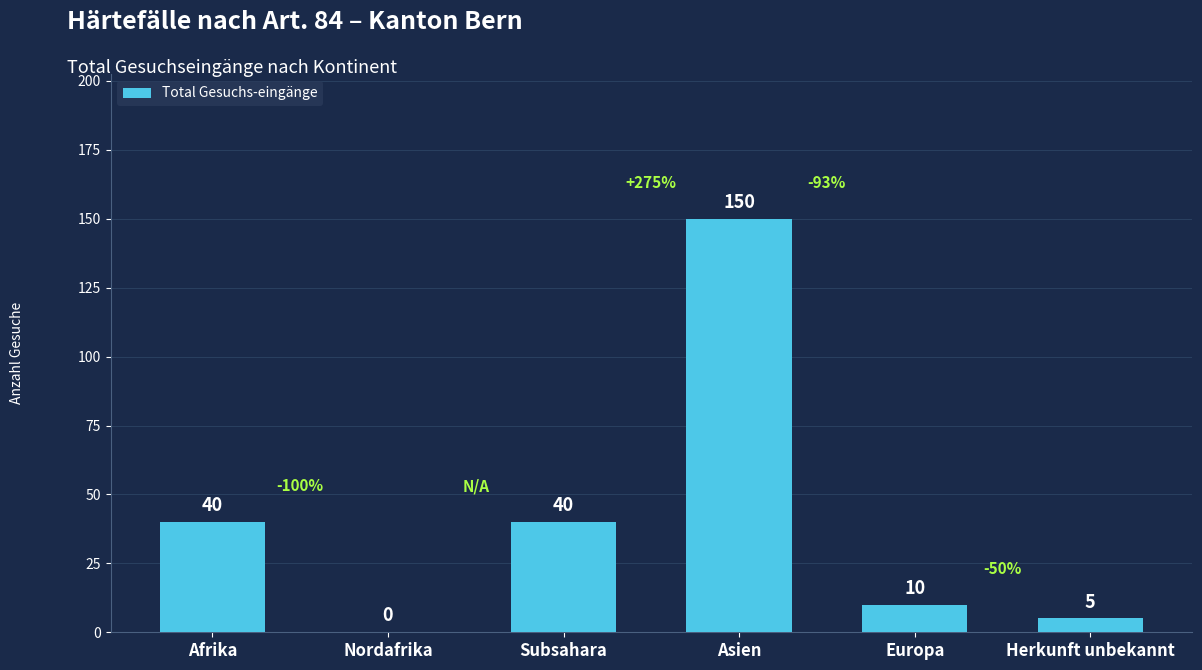

At which category does the chart reach its peak across all series?

Asien